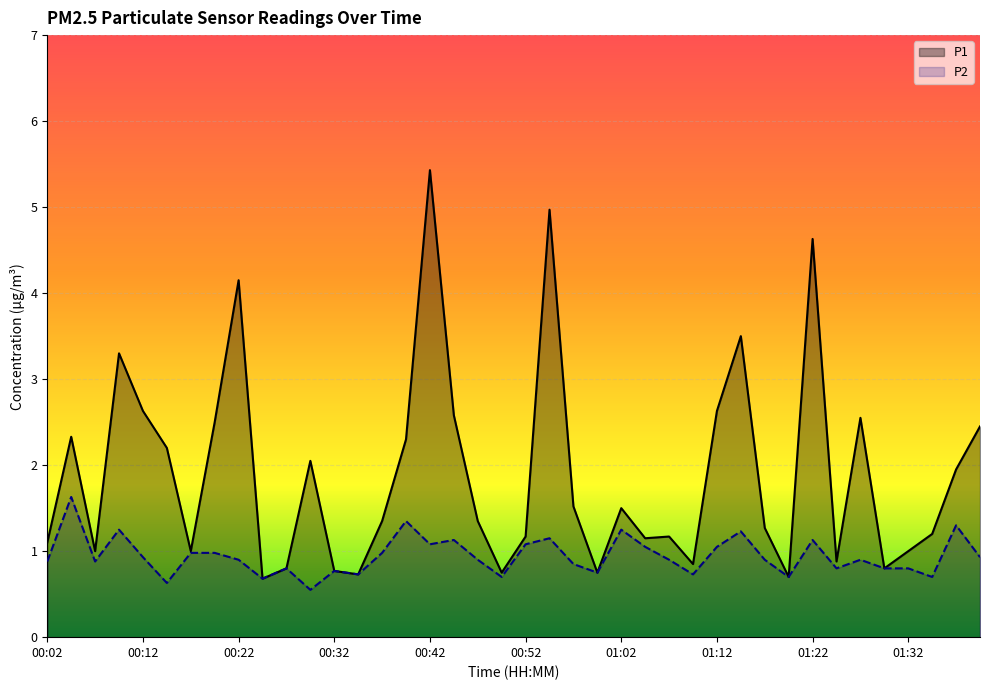

What is the label of the 28th point from the right?

00:32